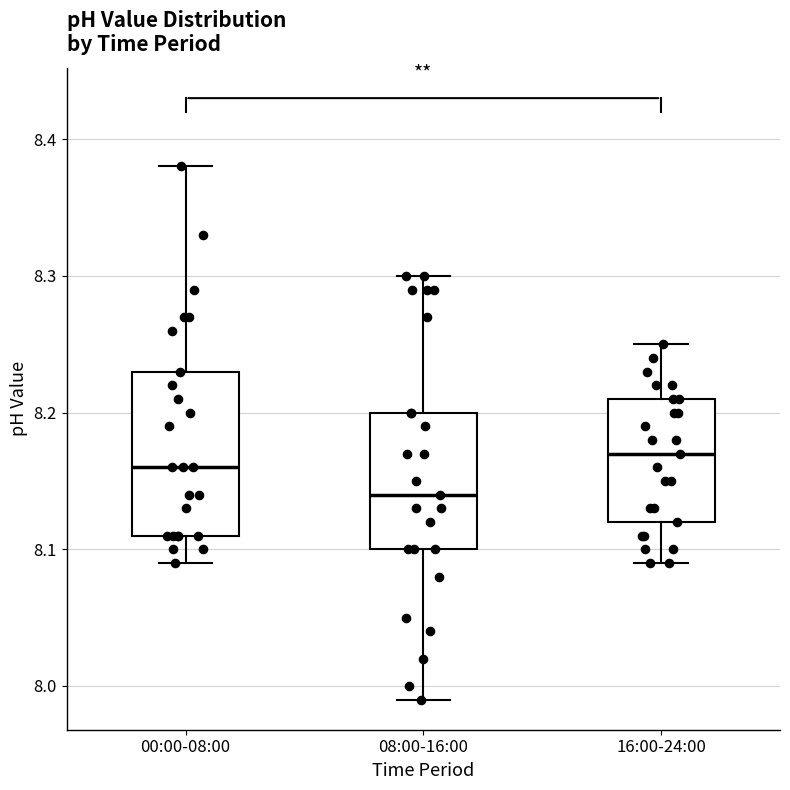

Where does the median line of the box for 00:00-08:00 sit on the y-axis? The values are not printed on the chart, so give them approximately, as read against the axis.

8.16